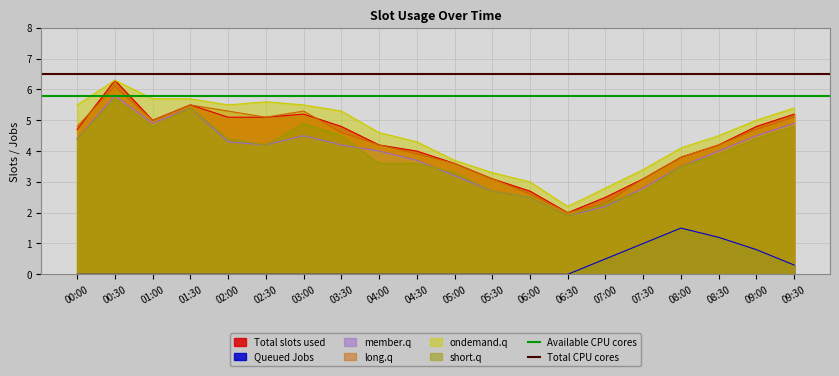

What is the average value of the Total CPU cores series?

6.5